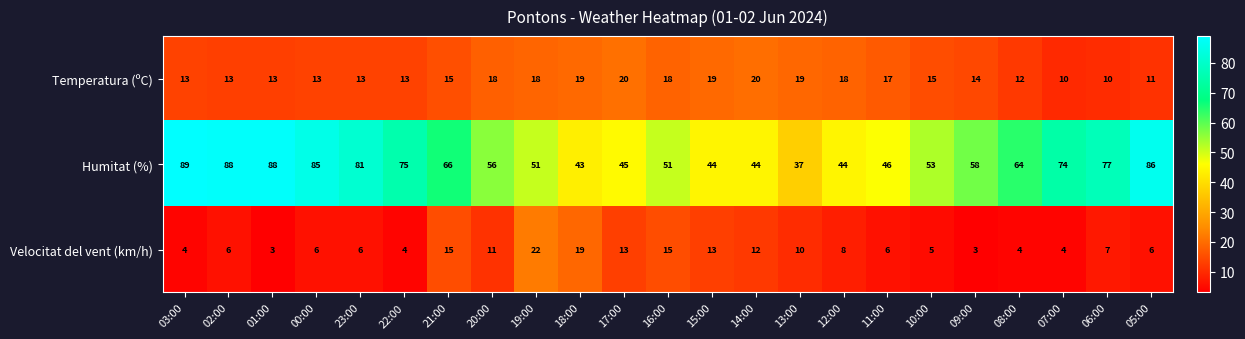

What is the difference between the highest and lowest values at 00:00?

79